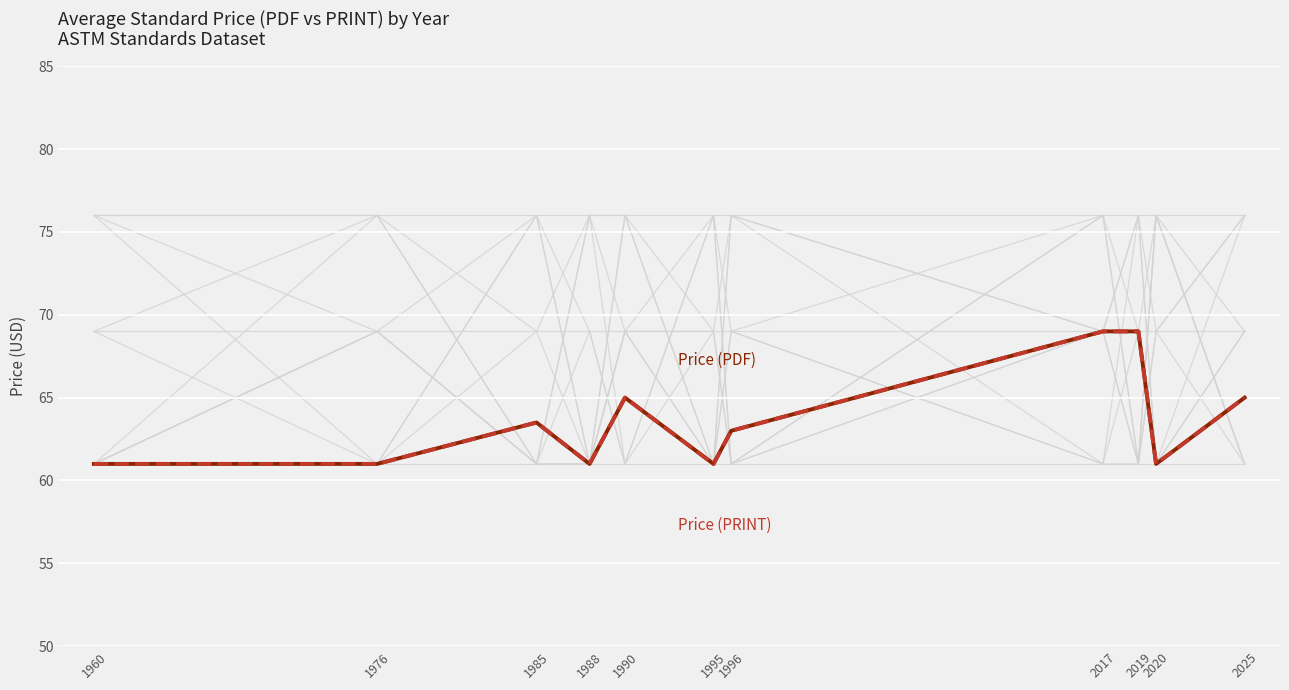

True or false: Price (PDF) and Price (PRINT) intersect in this chart.

False